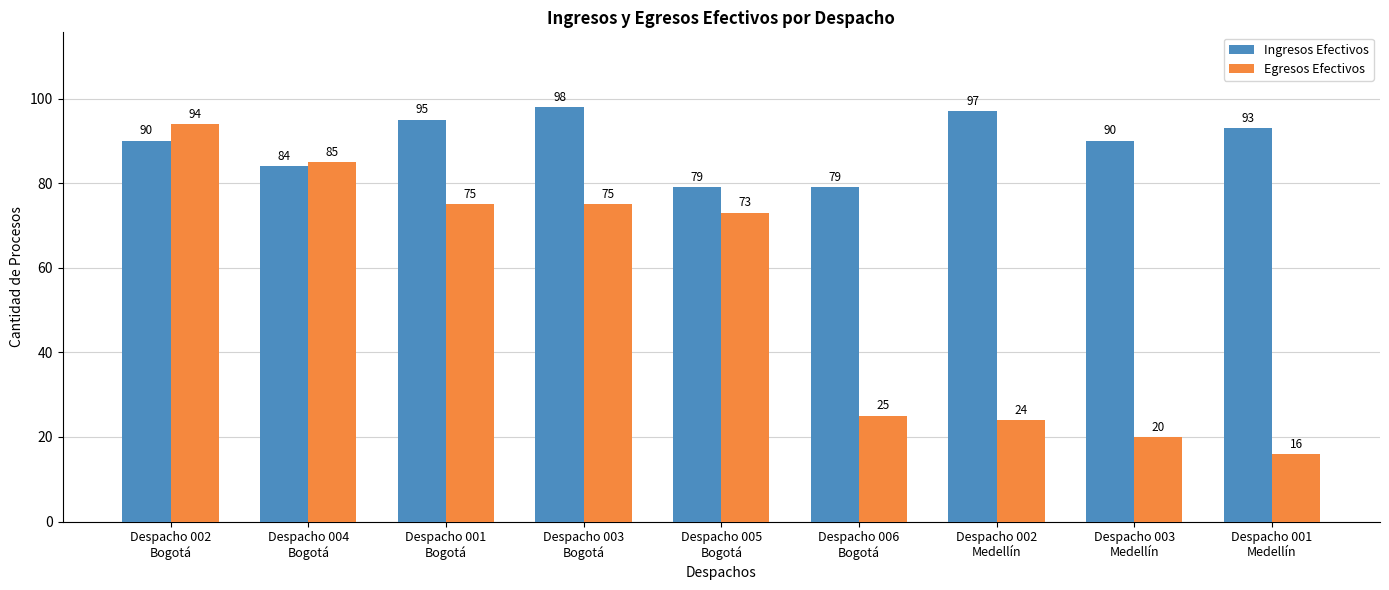

How many data points in Egresos Efectivos are less than 73?

4